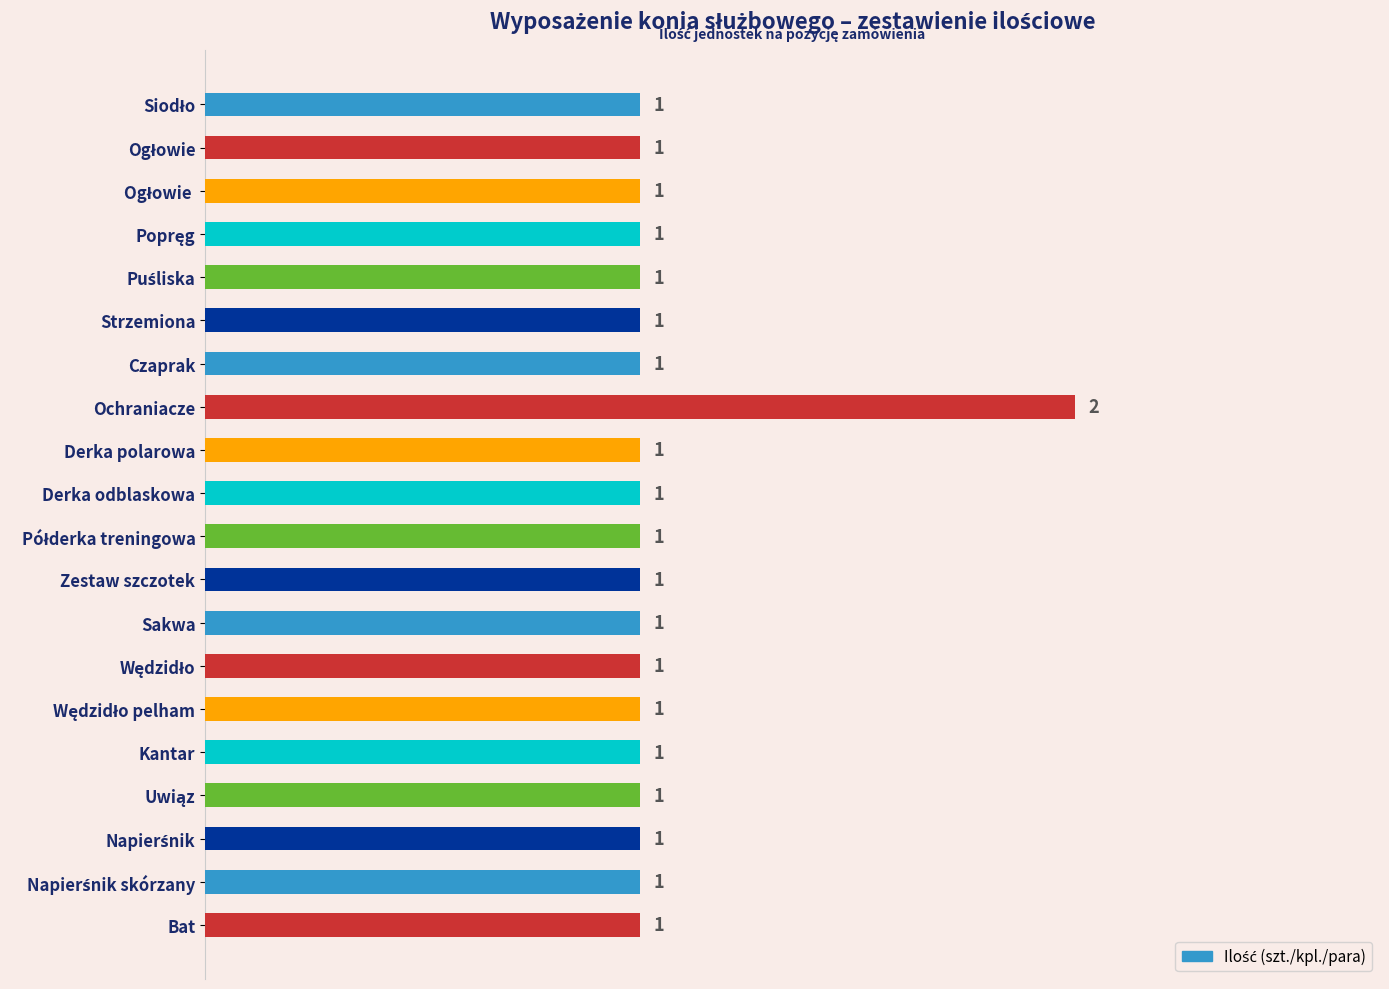

True or false: the data shows 1 at Czaprak.

True